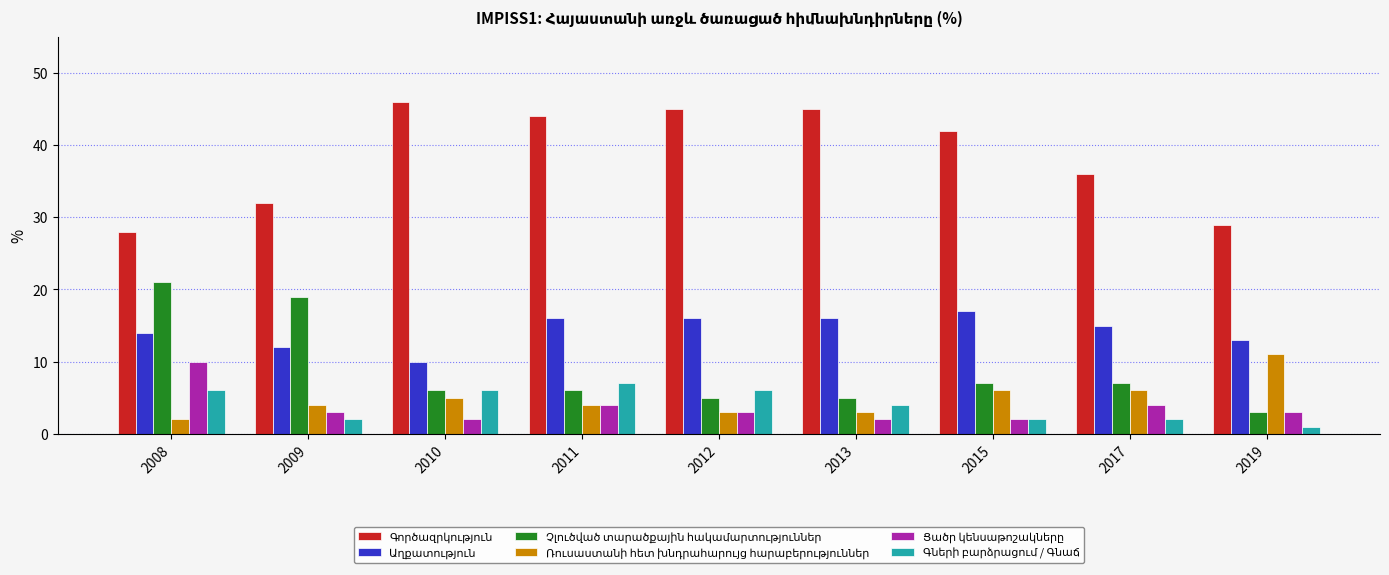

What is the greatest value displayed?

46